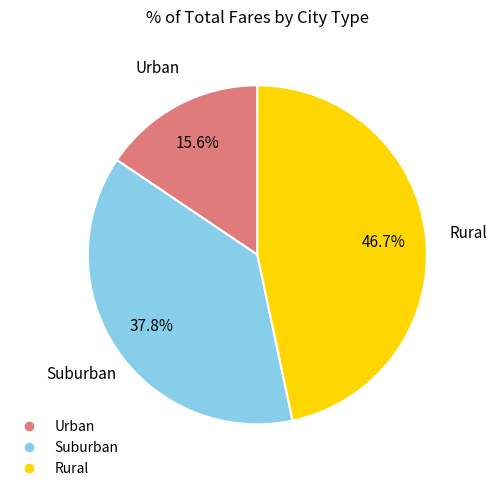

How many segments does this pie chart have?

3